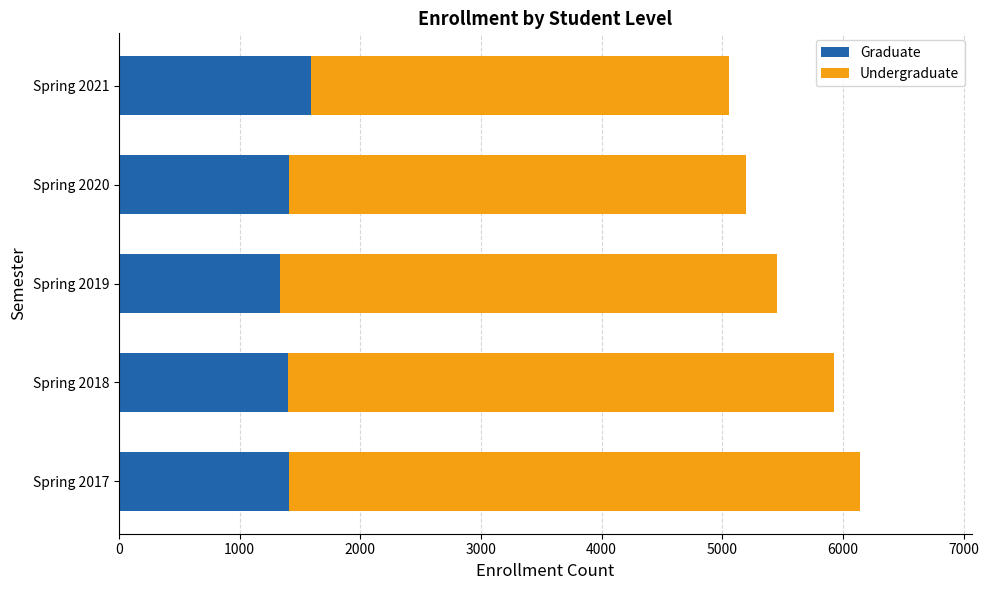

What is the total value across all series at Spring 2019?

5452